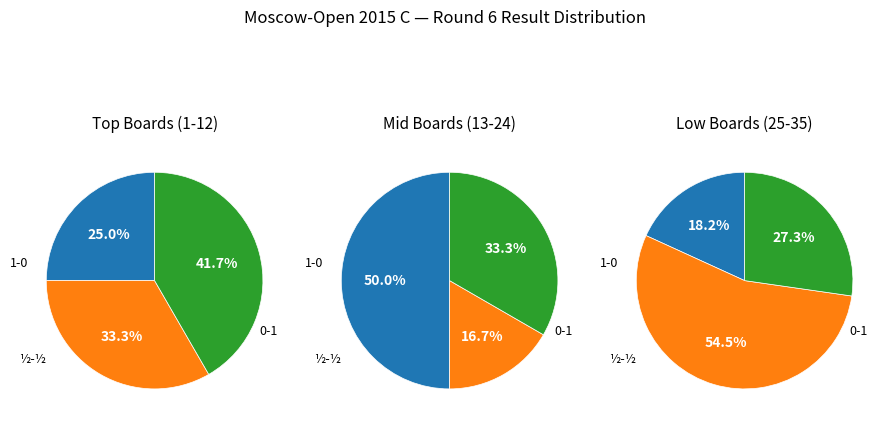

Does 1 - 0 represent more than half of the total?

No